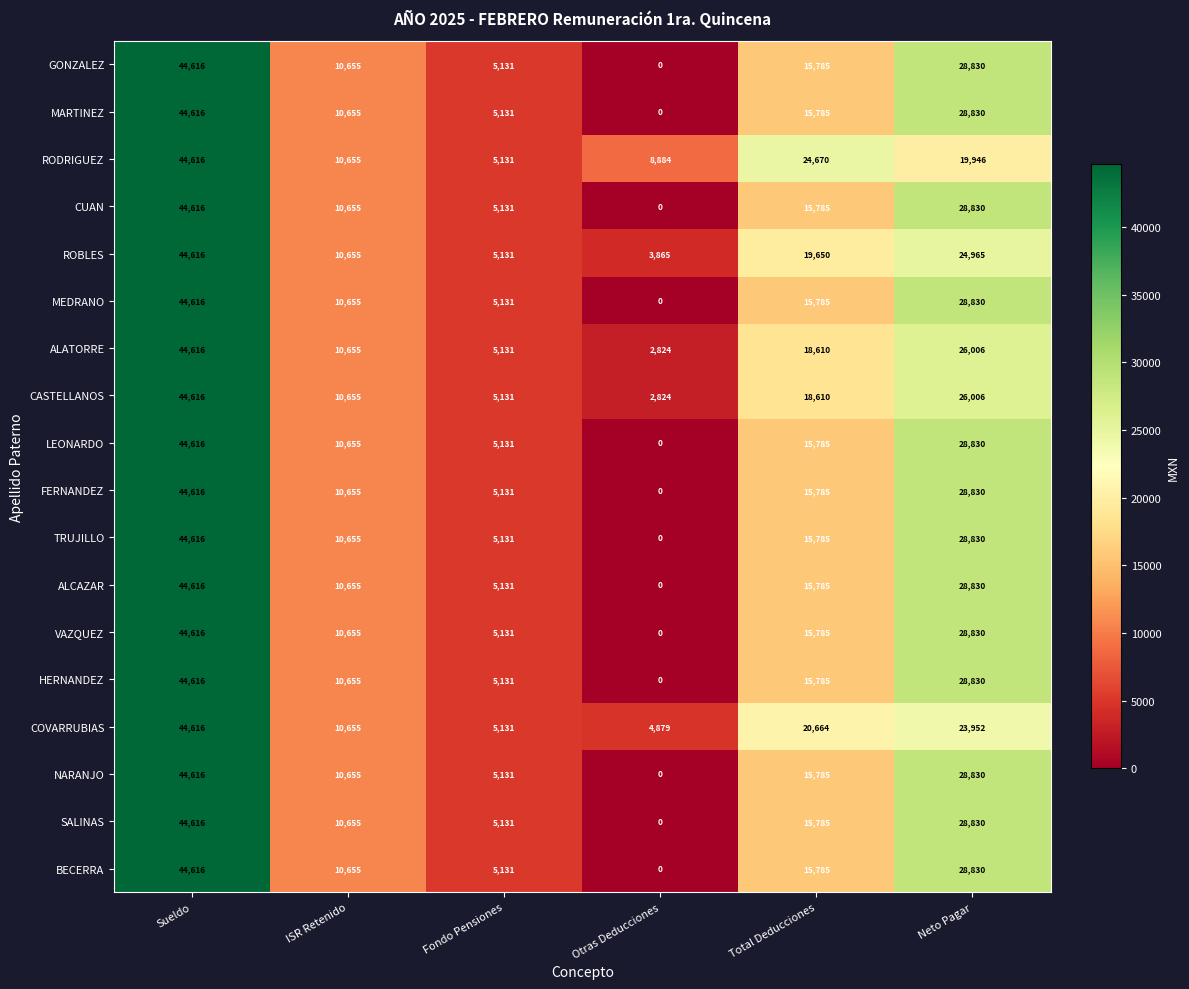

Which label corresponds to the smallest value in the chart?

Otras Deducciones